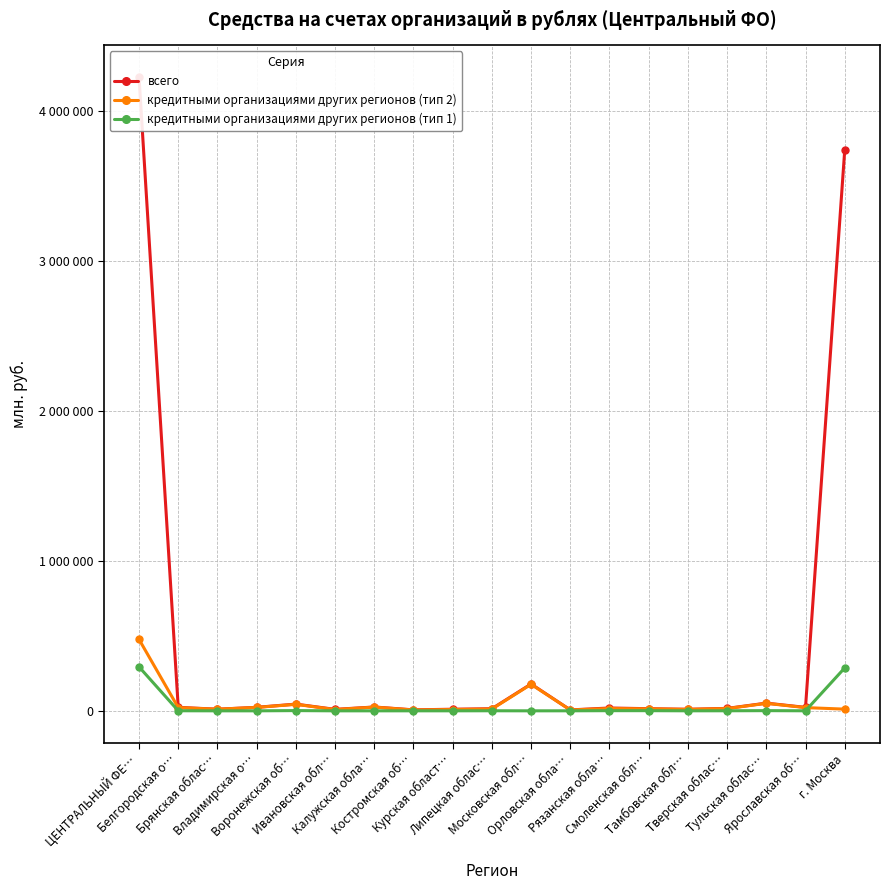

Reading left to right, list all the values displayed in this chart.

всего: 4227370	23289	10779	23445	44844	9771	25636	6472	10724	14063	179101	6113	18908	14205	10322	16267	51416	23069	3738947
кредитными организациями других регионов (тип 2): 476668	21363	10779	22743	43224	8471	24864	5684	8681	11940	176926	5926	15399	13154	9648	15090	49949	21529	11295
кредитными организациями других регионов (тип 1): 293385	506	0	0	1566	0	0	49	85	440	0	187	1067	1051	148	390	1219	301	286375